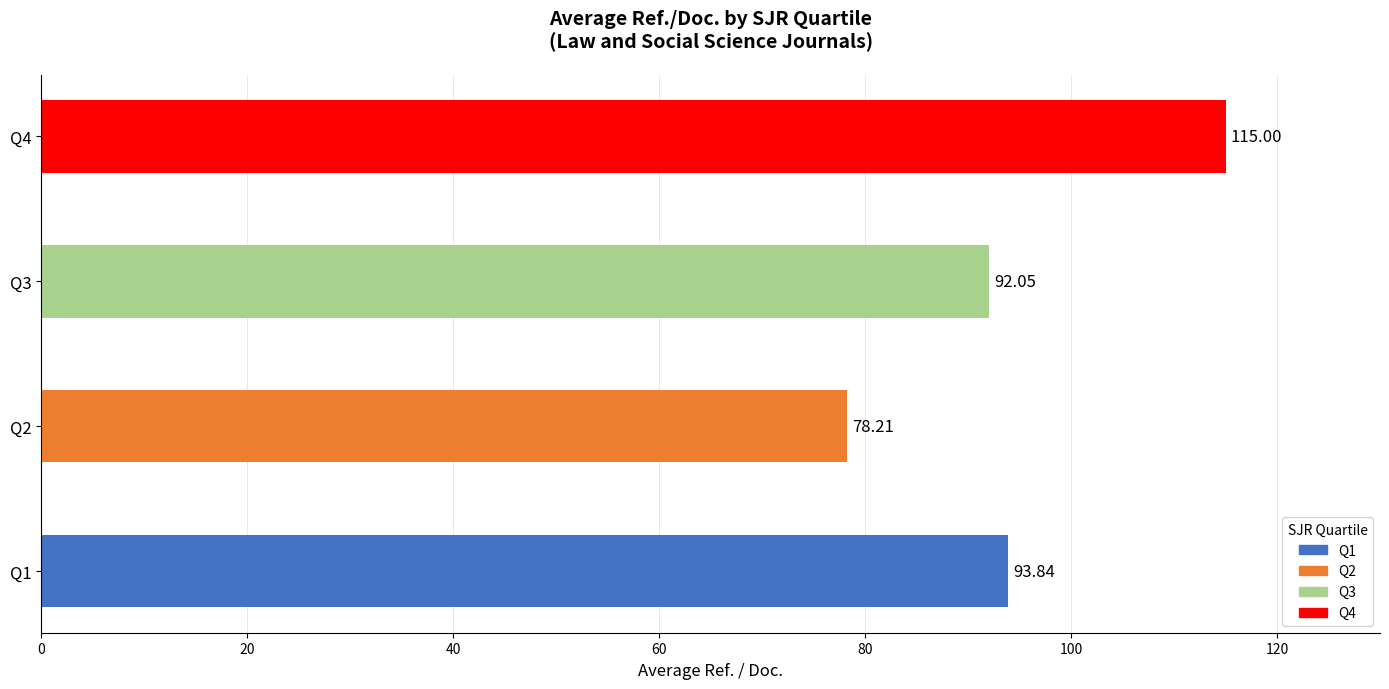

What is the average value?

94.8